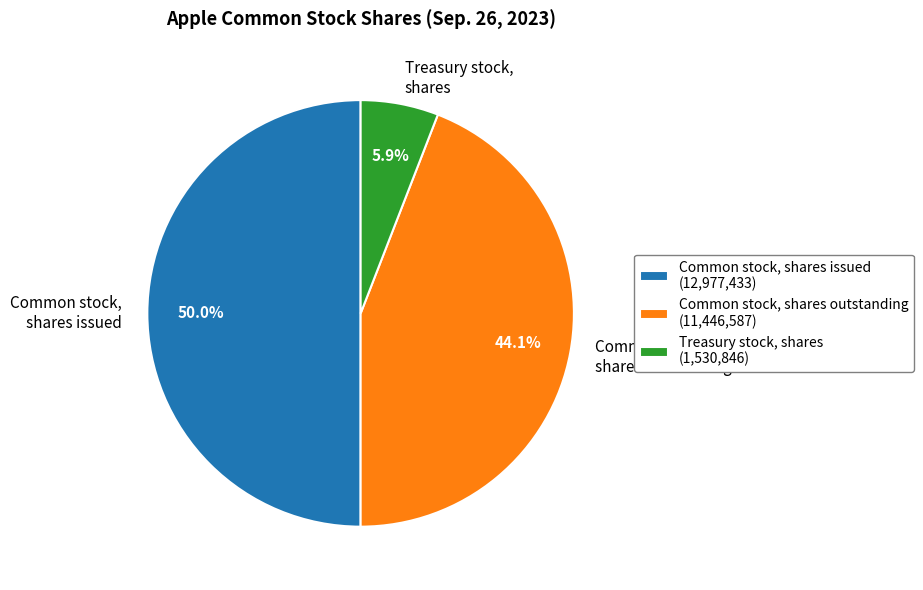

Is it true that Treasury stock, shares is 11% of the pie?

False